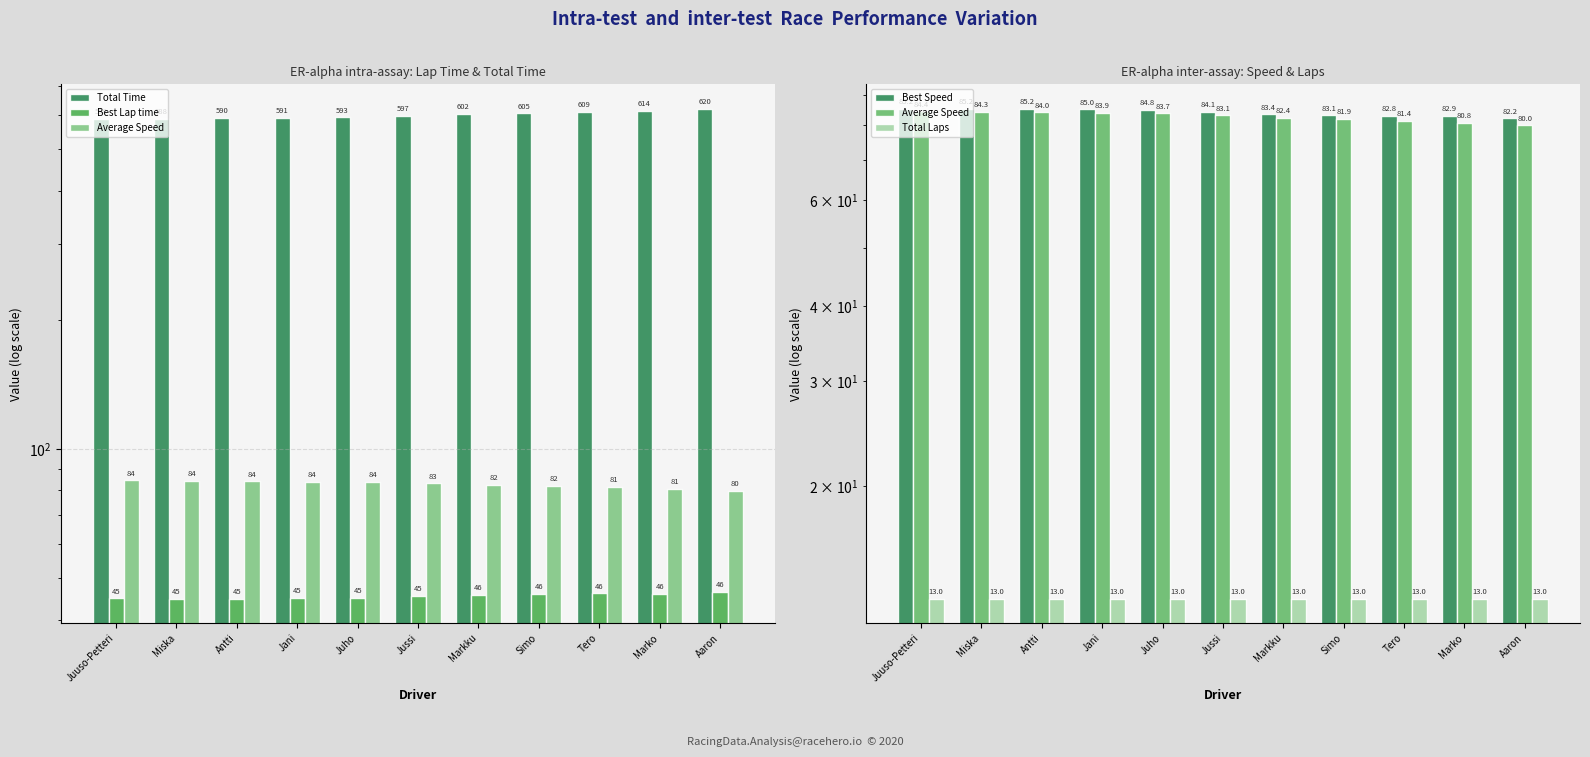

At which category is the sum across all series the highest?

Aaron